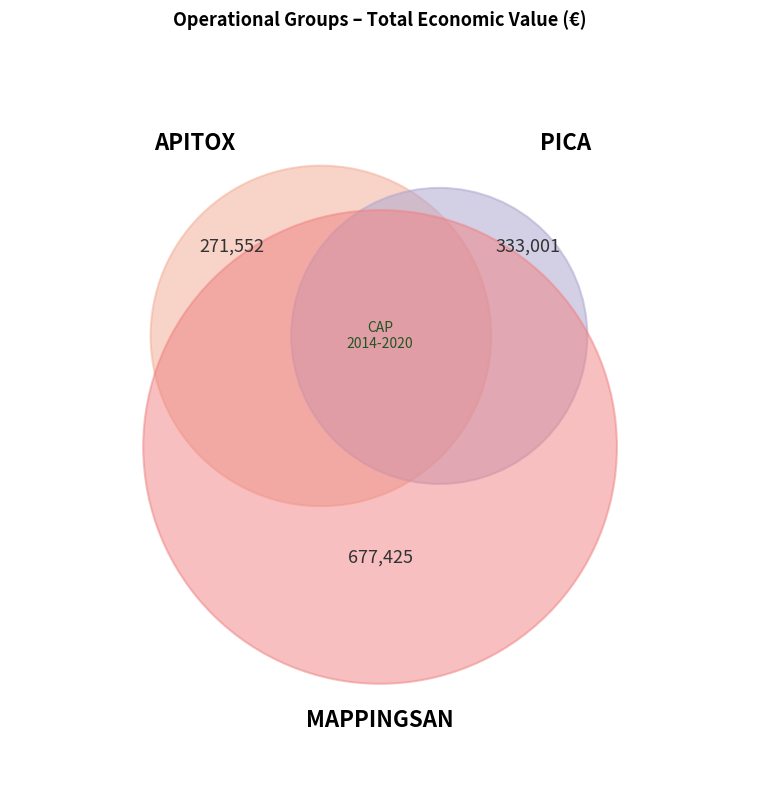

How much of the chart is everything except PICA?

74.0%